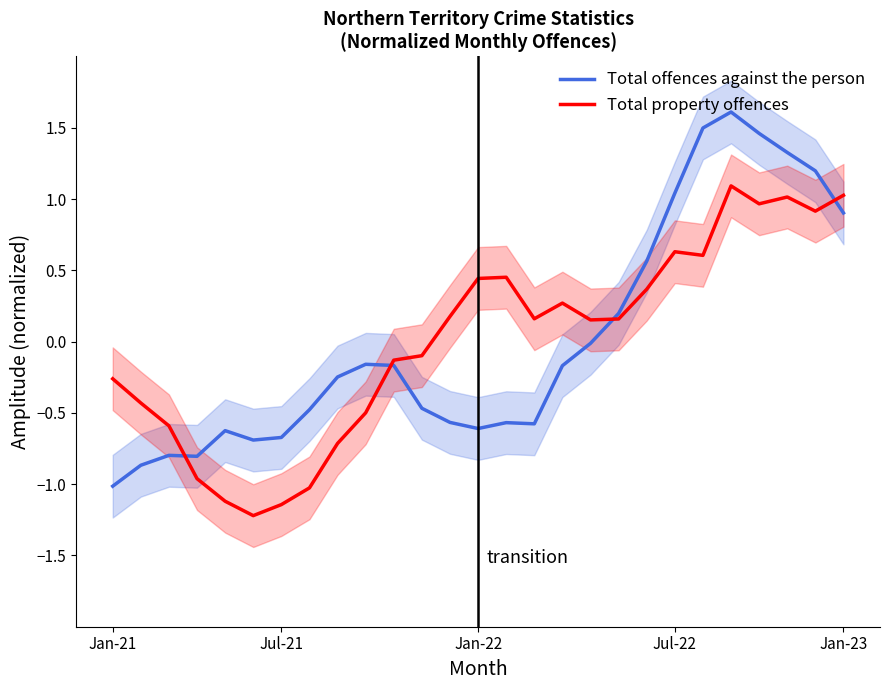

List the series in order of their peak value, highest first.

Total offences against the person, Total property offences